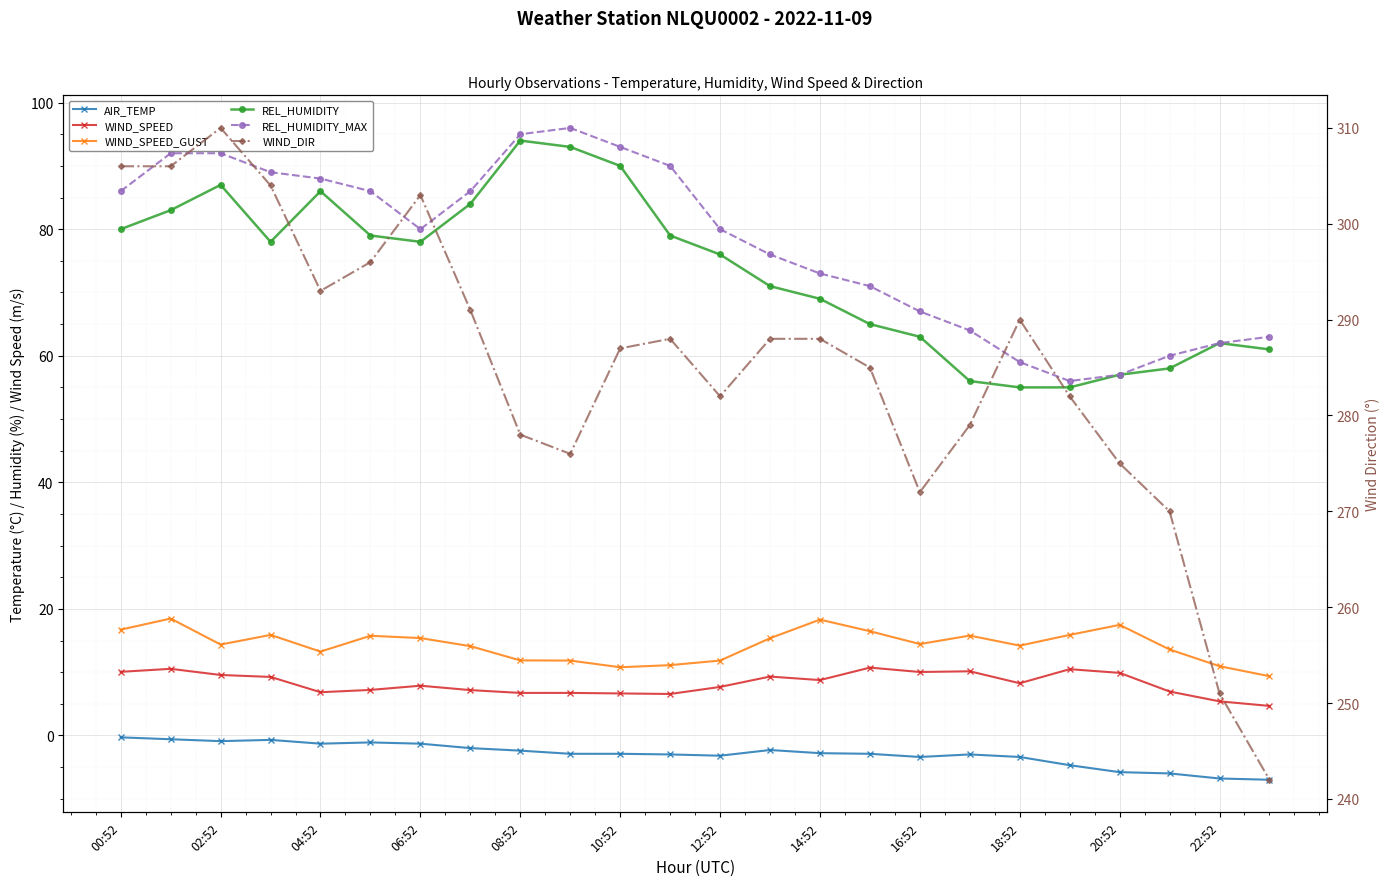

Does the chart display data point markers on the line(s)?

Yes